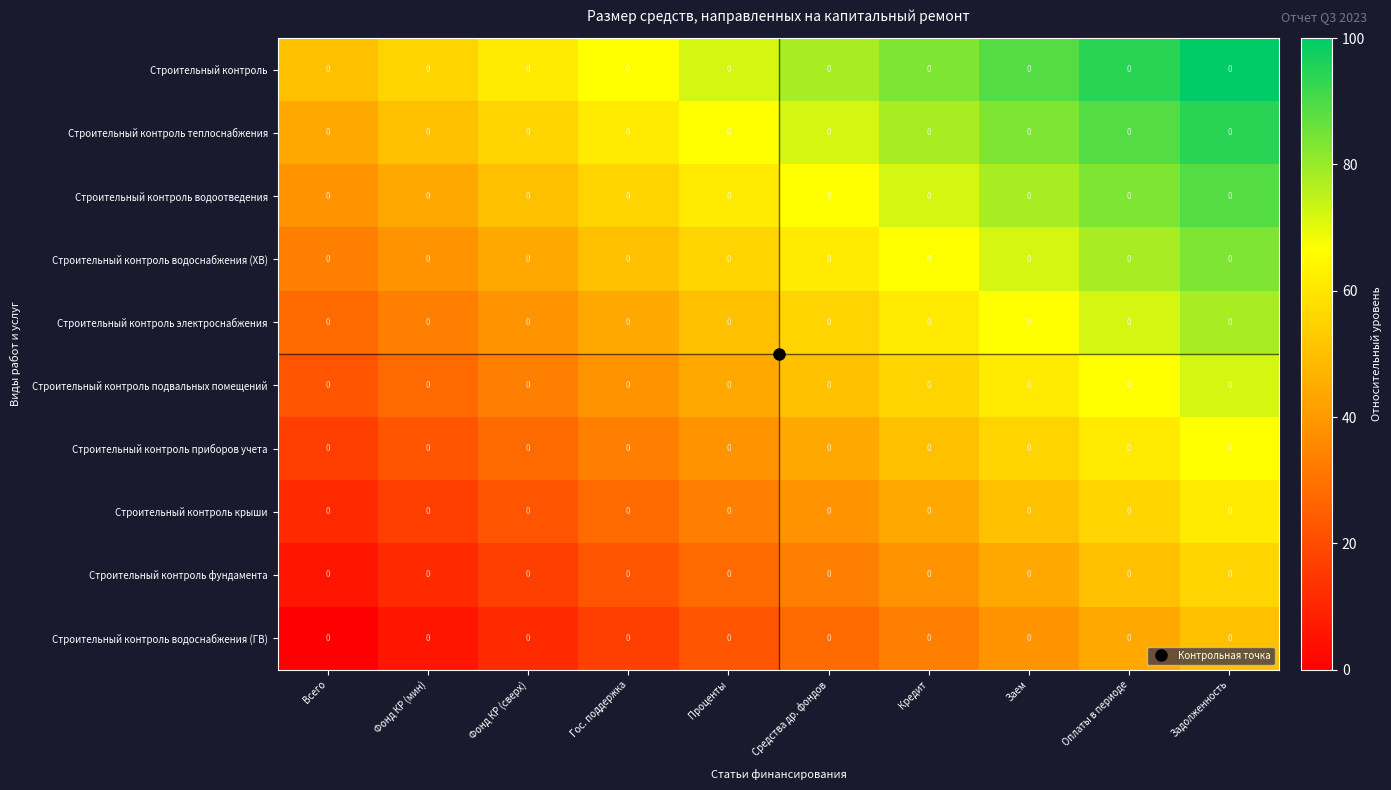

Is it true that Строительный контроль фундамента equals 69.9 at Оплаты в периоде?

False